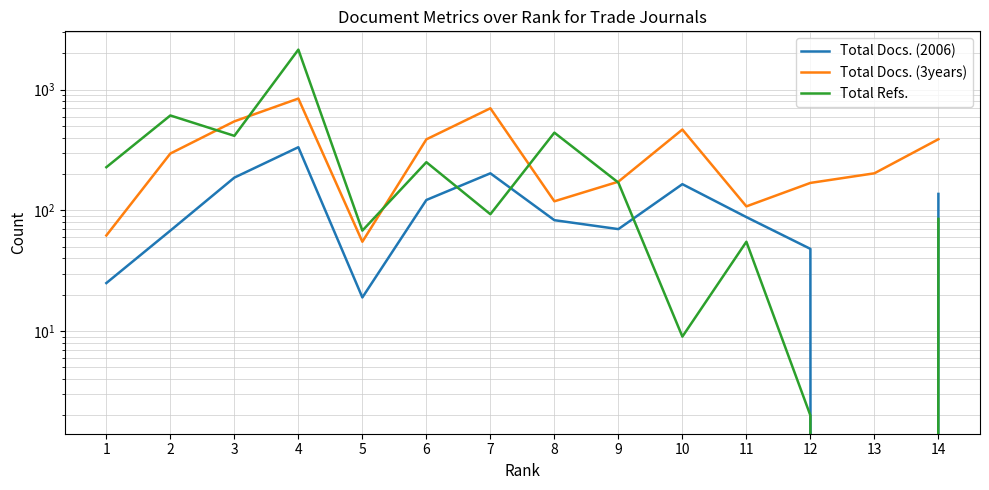

Rank the series by their maximum value, from lowest to highest.

Total Docs. (2006), Total Docs. (3years), Total Refs.